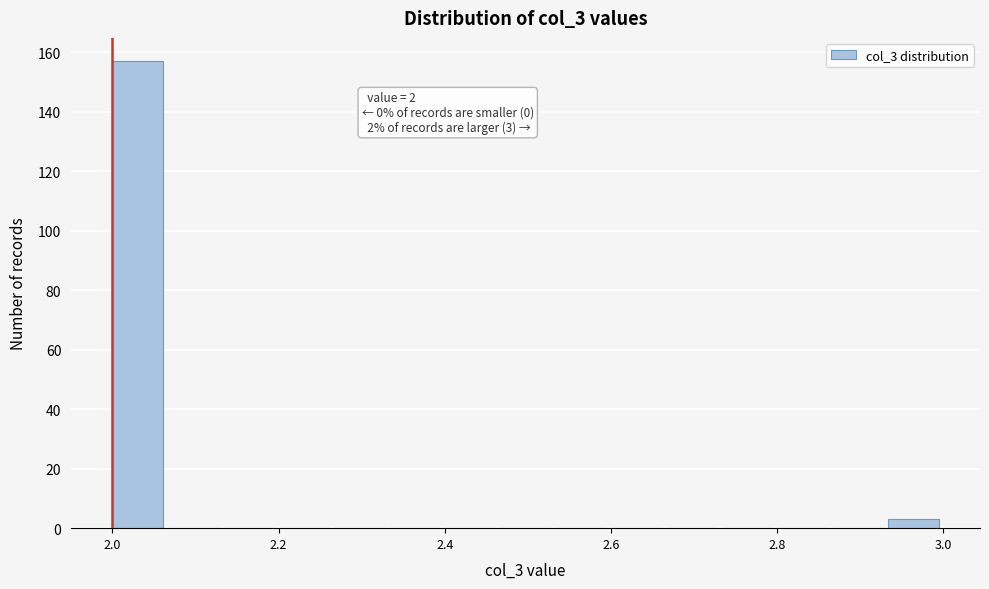

Around what value on the x-axis is the tallest bar? Give the approximate position of its centre, as read against the axis.

2.04